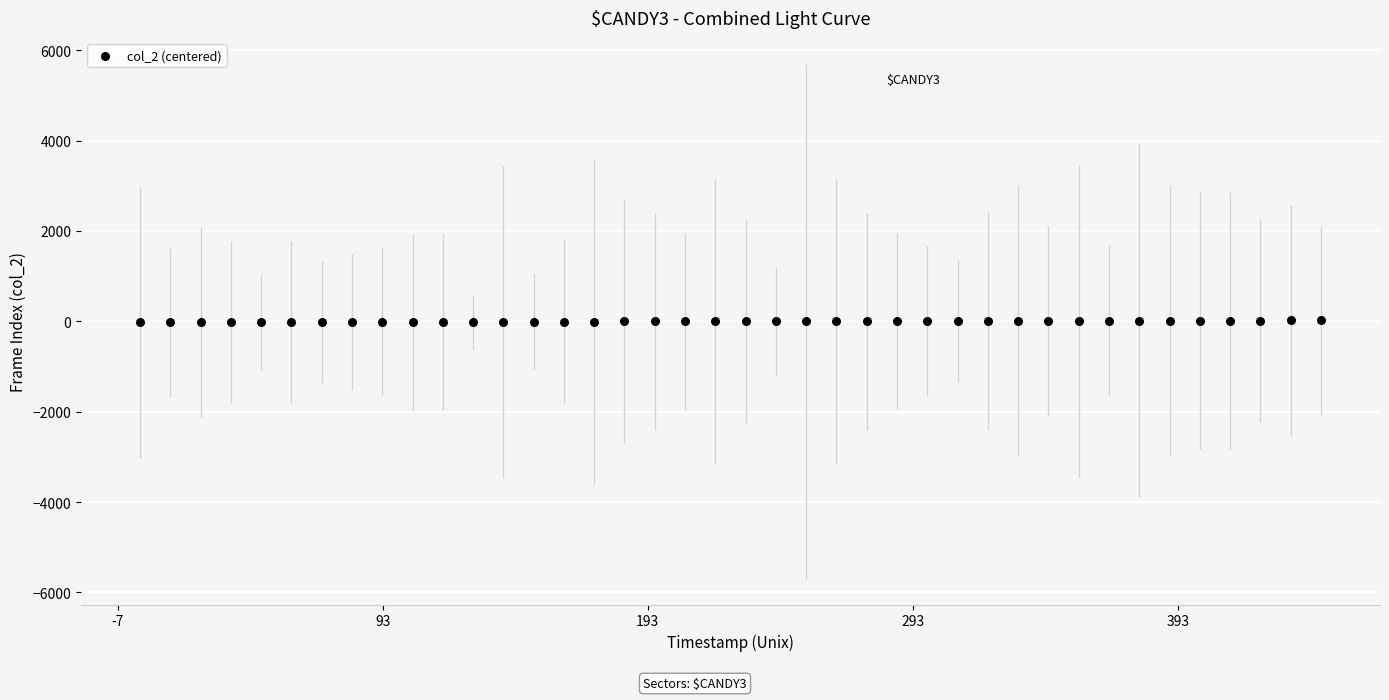

What is the range of X values (max minus min)?

445.5